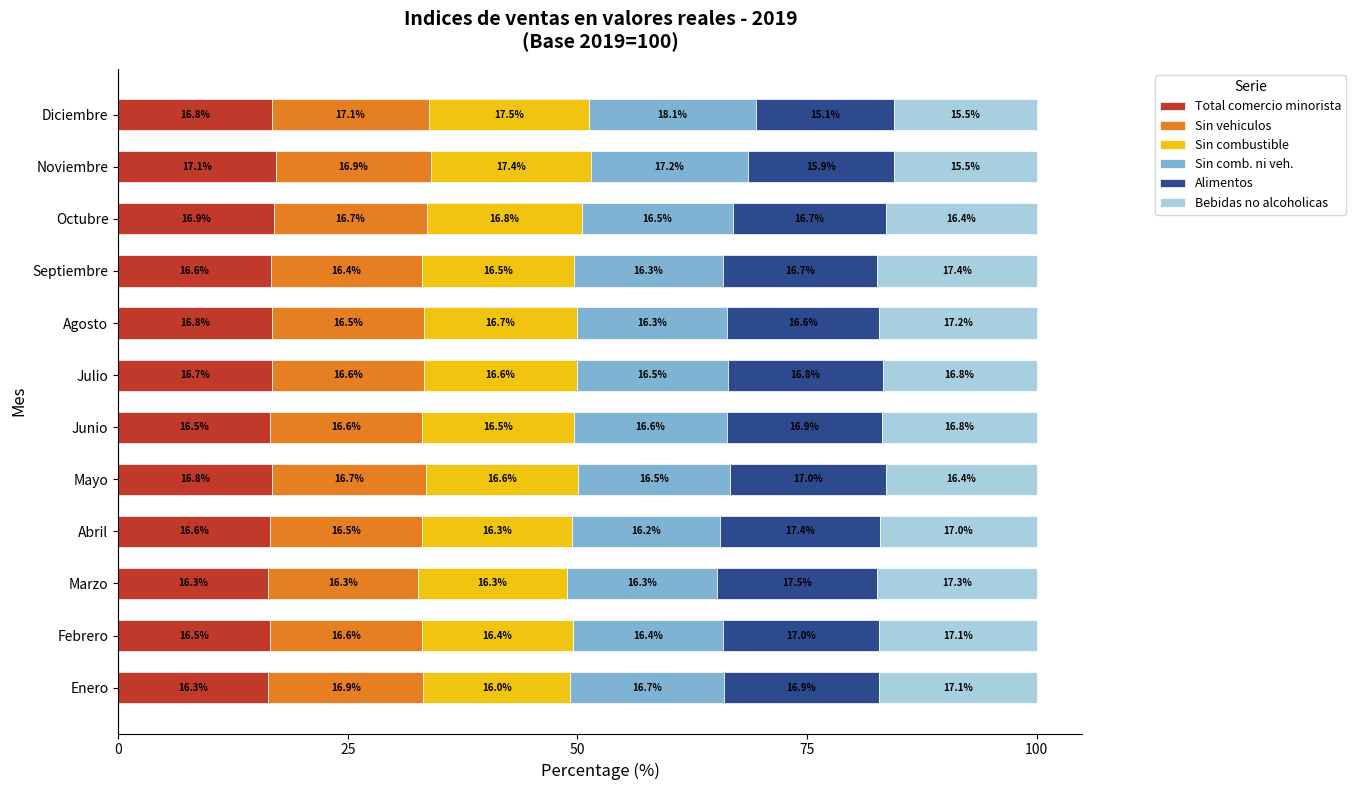

What is the sum of all Total comercio minorista values?

199.9